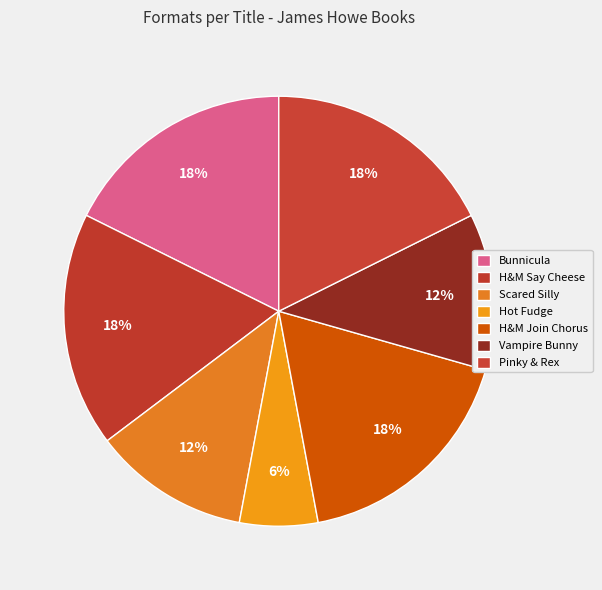

To the nearest percent, what is the average slice percentage?

14%